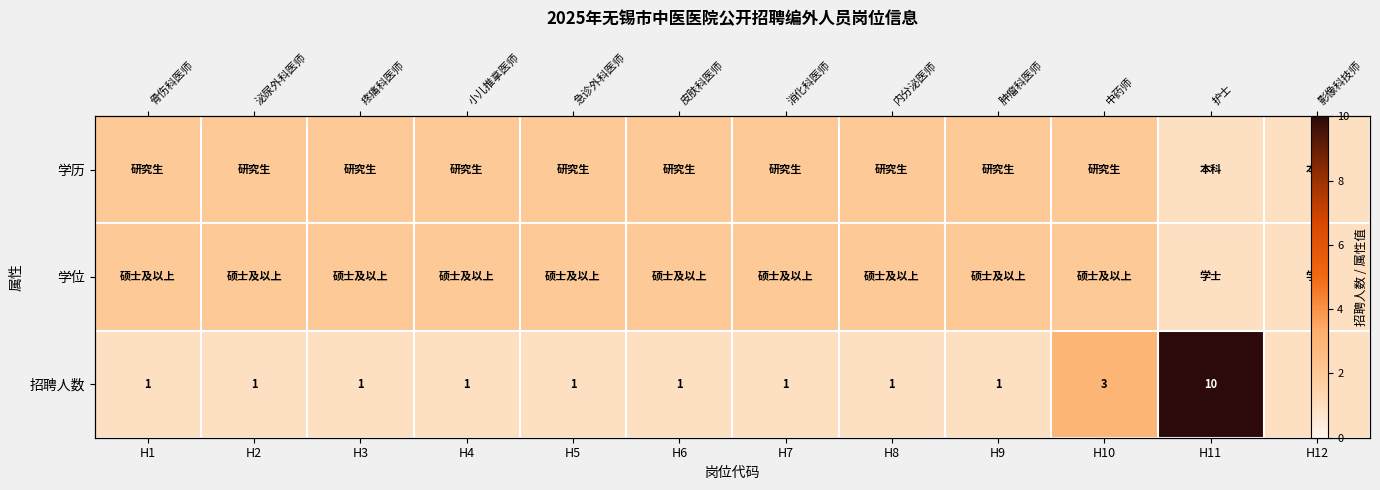

What is the approximate value of 招聘人数 at H8?

1